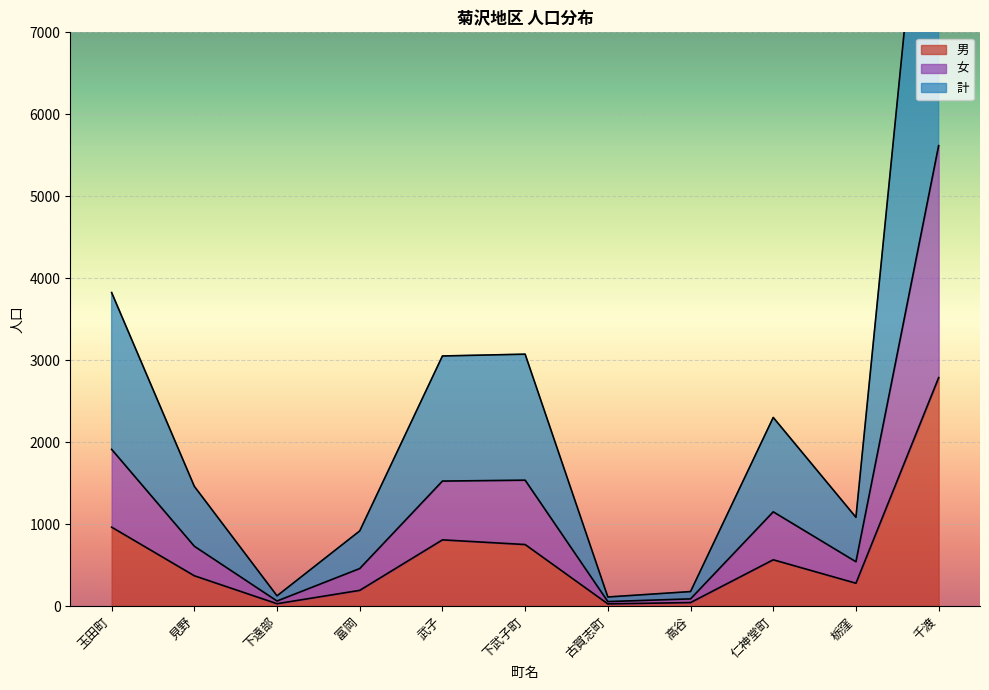

What is the sum of all 計 values?

27370